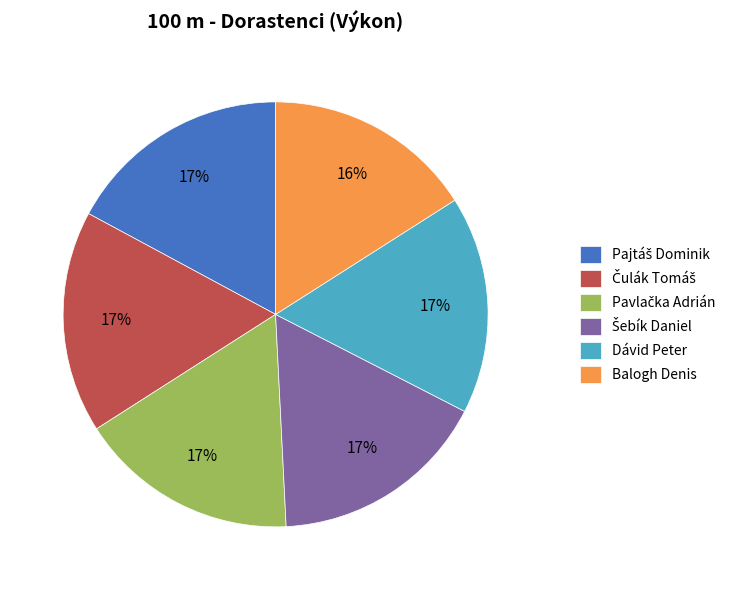

Is the sum of Dávid Peter and Balogh Denis greater than half?

No